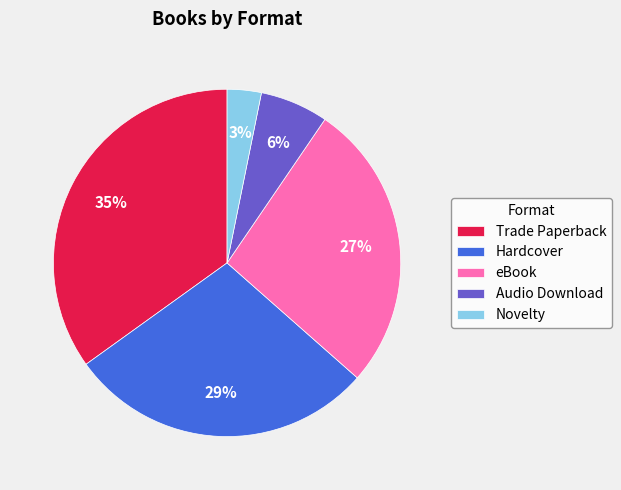

Combined, do Hardcover and Trade Paperback account for over 50%?

Yes